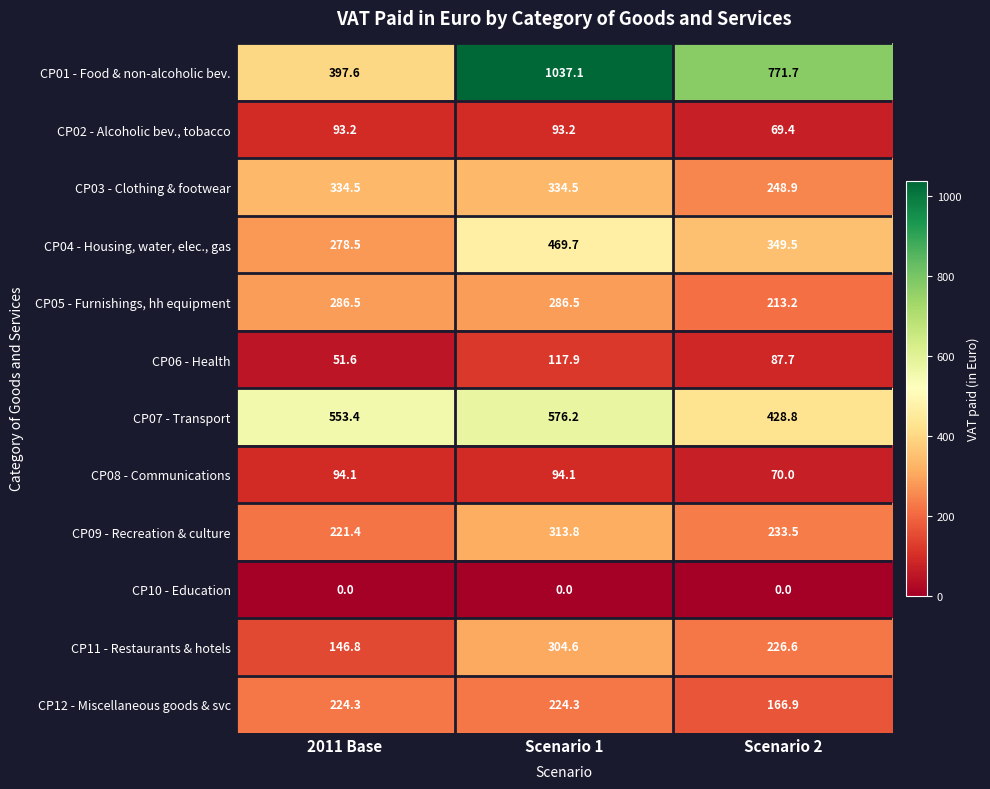

Where does the CP04 - Housing, water, elec., gas series first go above 349?

Scenario 1